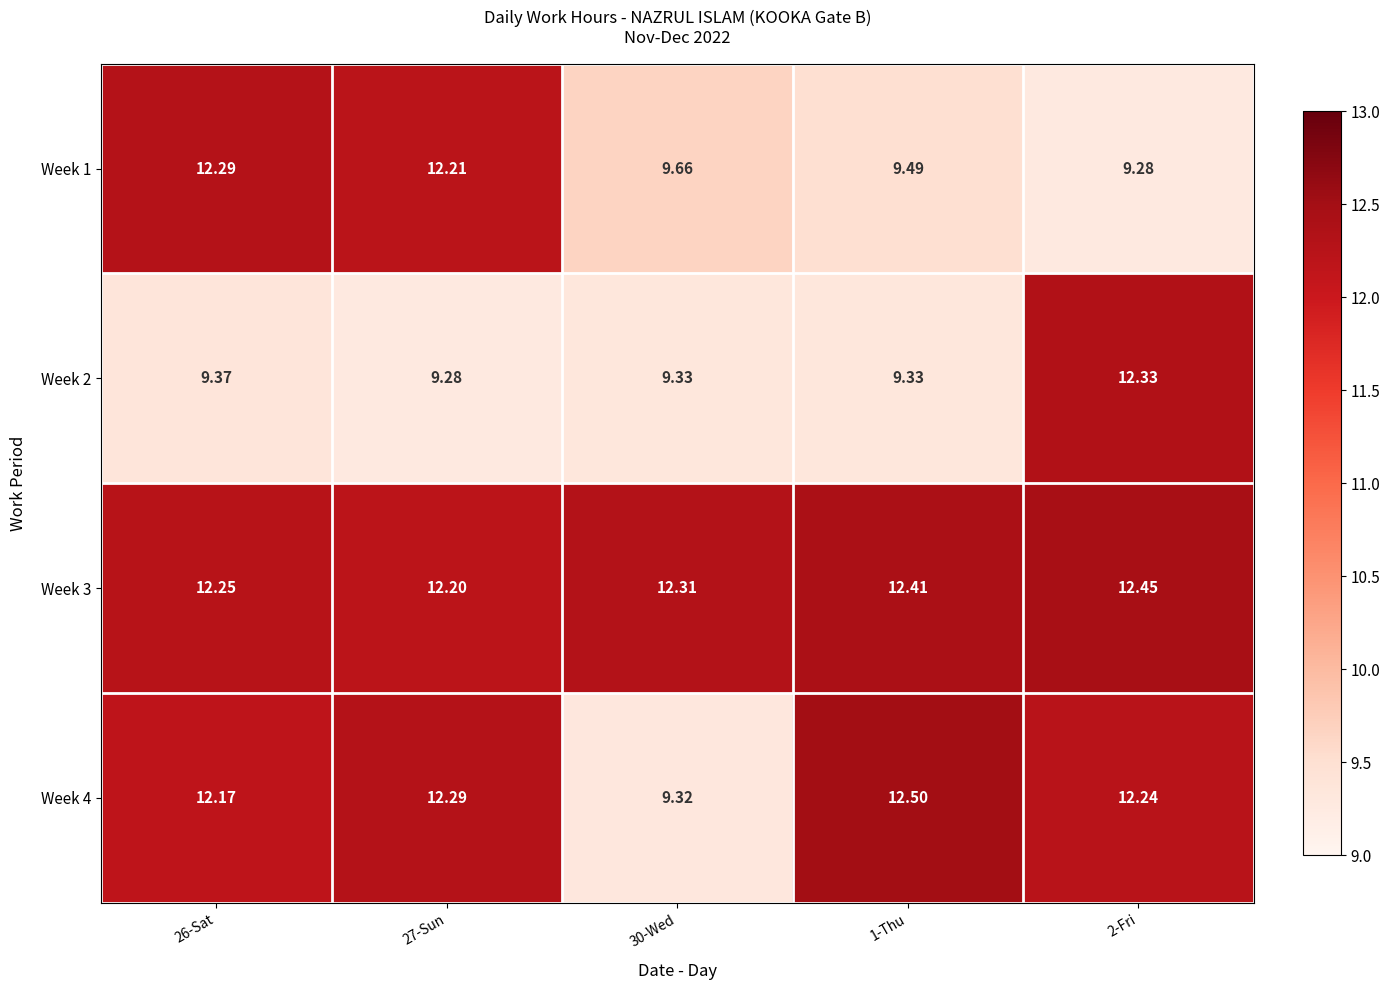

Between 30-Wed and 1-Thu, which series saw the biggest shift?

Week 4